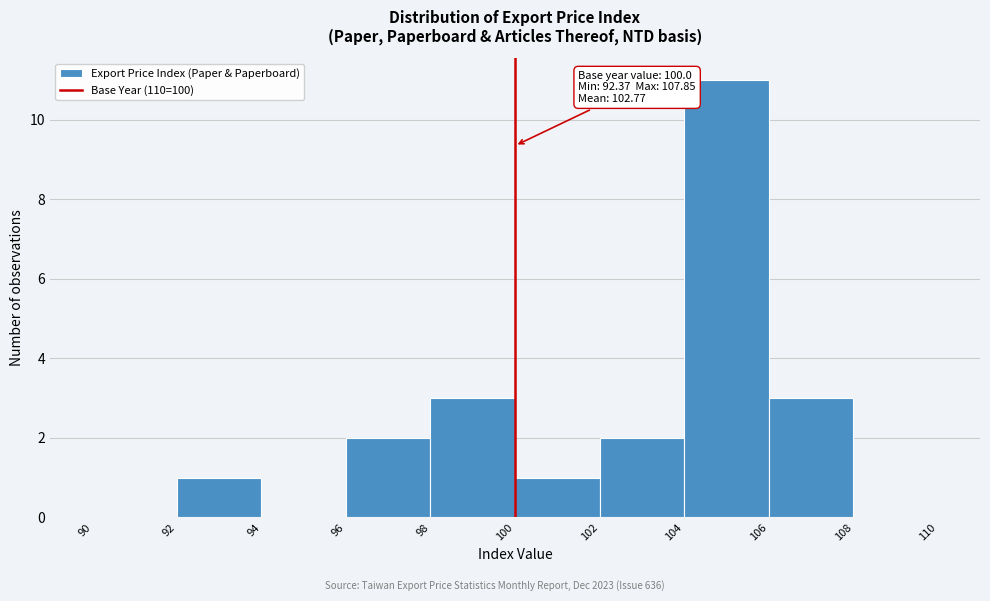

Which range on the x-axis has the tallest bar?

104 to 106